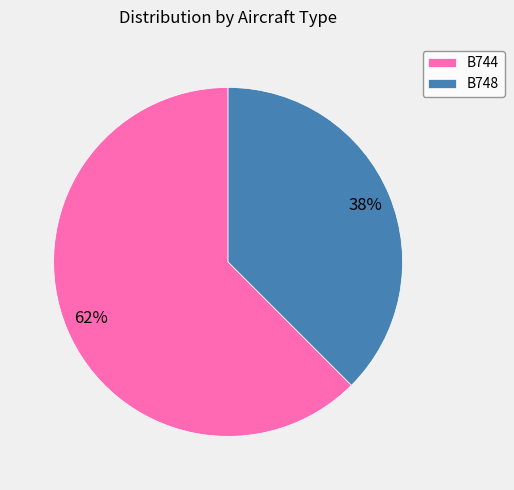

Which slice represents more than half of the pie?

B744